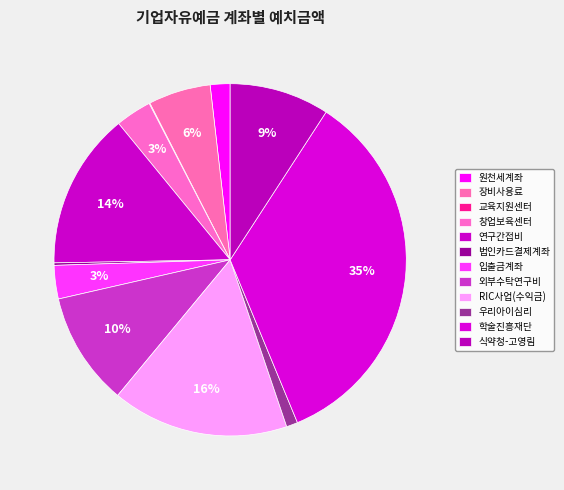

True or false: 법인카드결제계좌 accounts for 1% of the total.

False